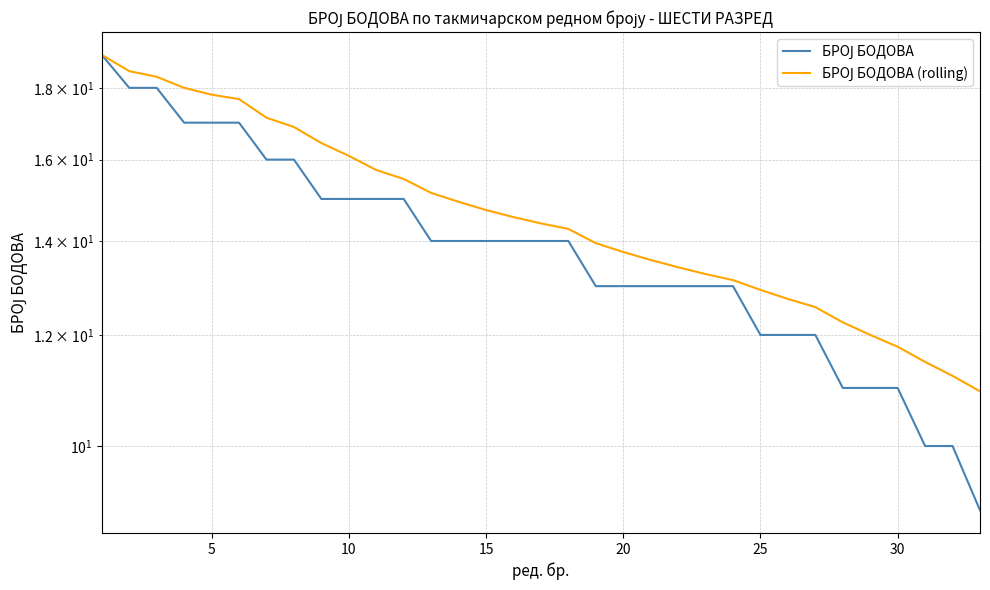

List the series in order of their peak value, lowest first.

БРОЈ БОДОВА, БРОЈ БОДОВА (rolling)